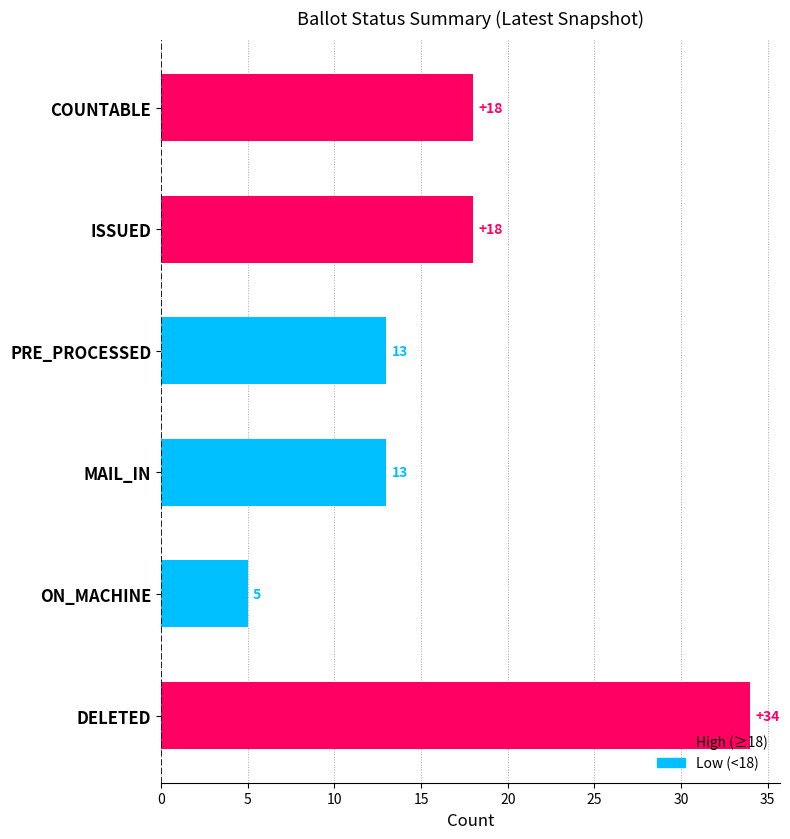

Reading left to right, transcribe all the data shown in this chart.

COUNTABLE=18	ISSUED=18	PRE_PROCESSED=13	MAIL_IN=13	ON_MACHINE=5	DELETED=34